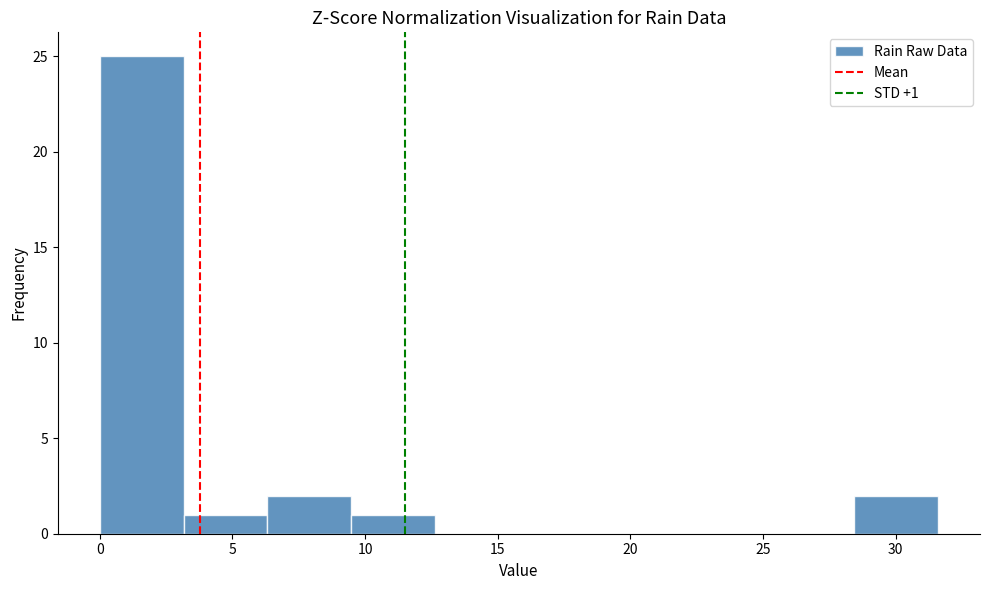

Over which range of the x-axis is the bar tallest?

0.0 to 3.0